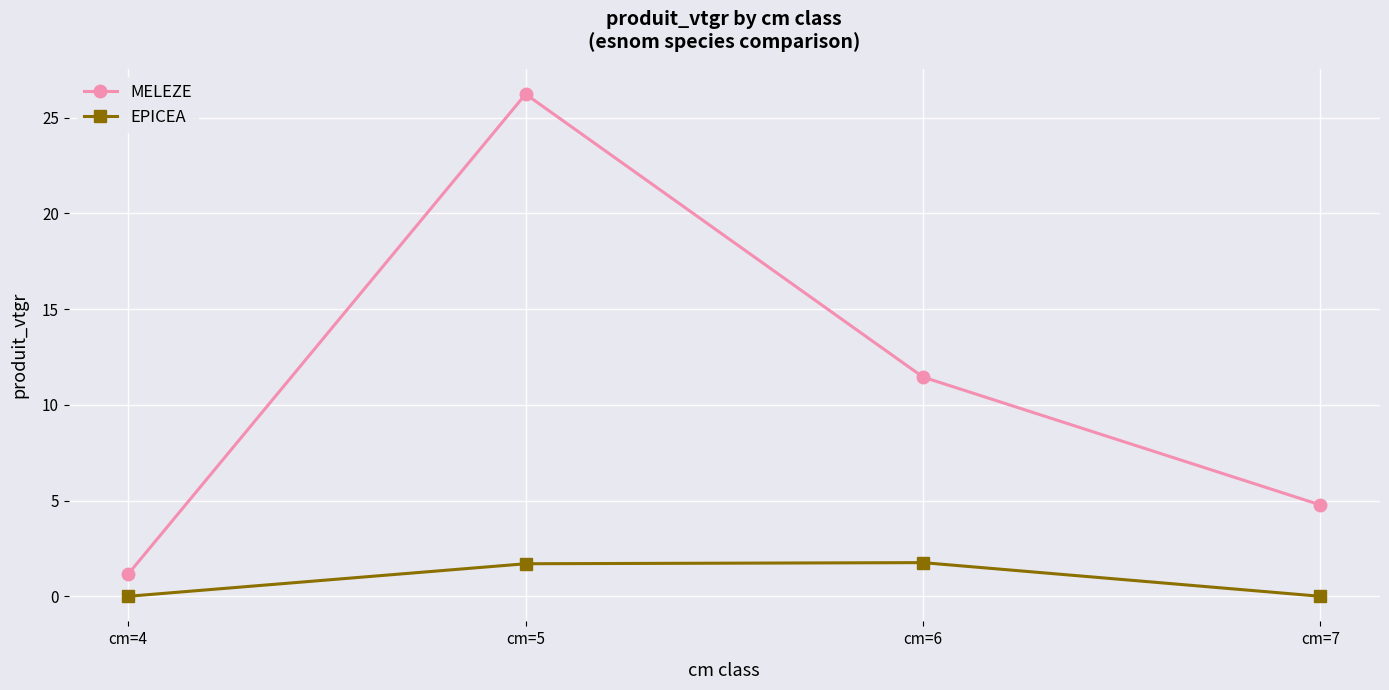

Is it true that MELEZE equals 1.2 at cm=4?

True